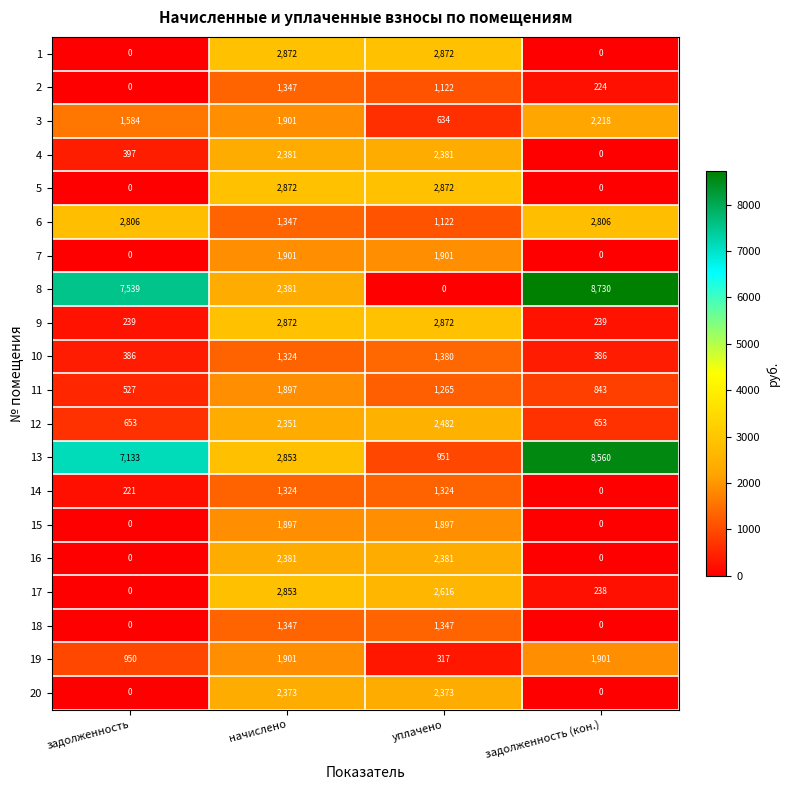

At which category is the sum across all series the highest?

начислено